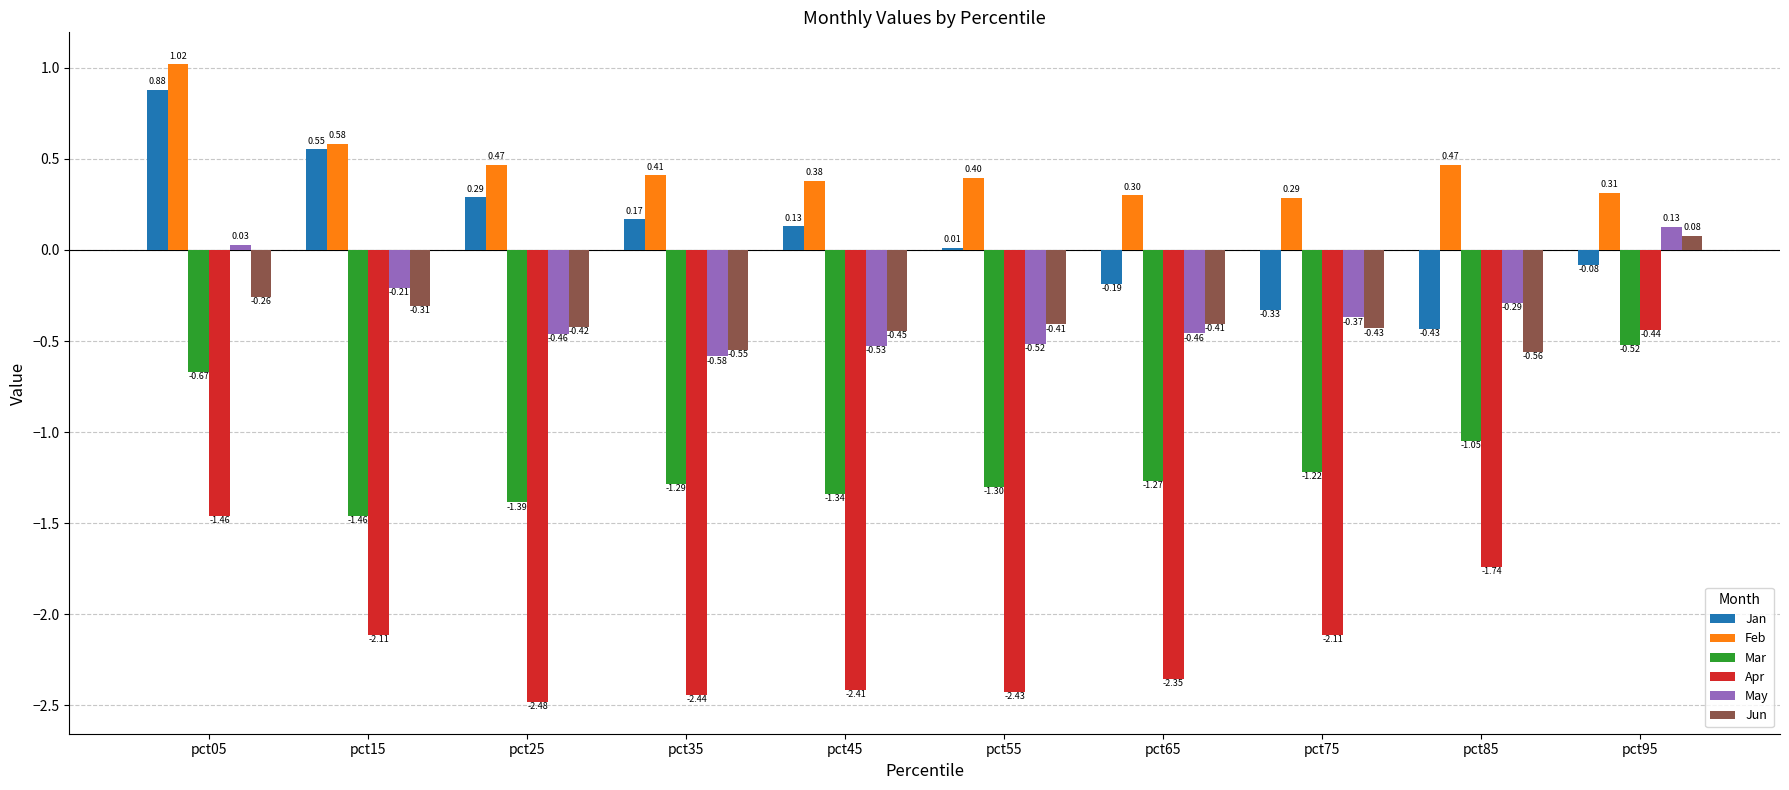

Where is Mar nearest to the value 0?

pct95